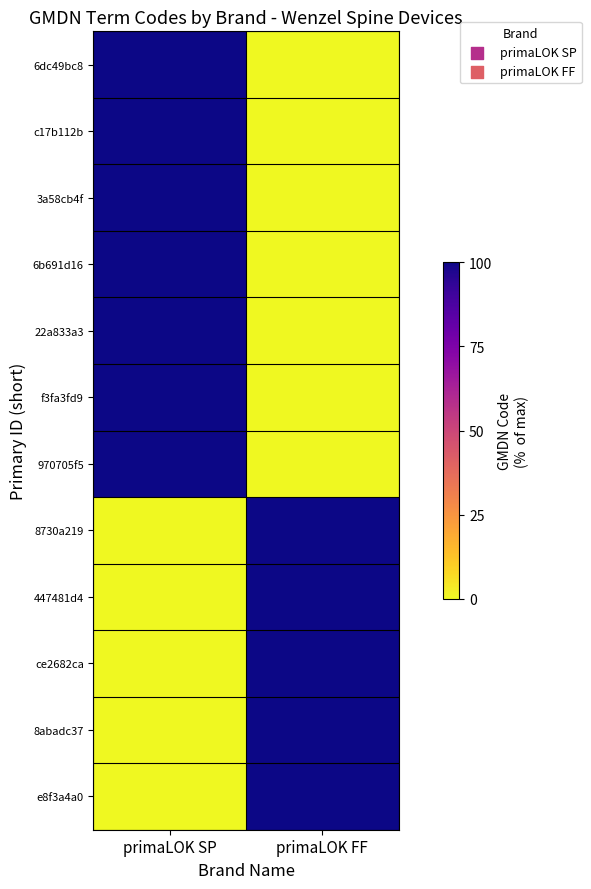

Which category has the highest value across all series?

primaLOK SP